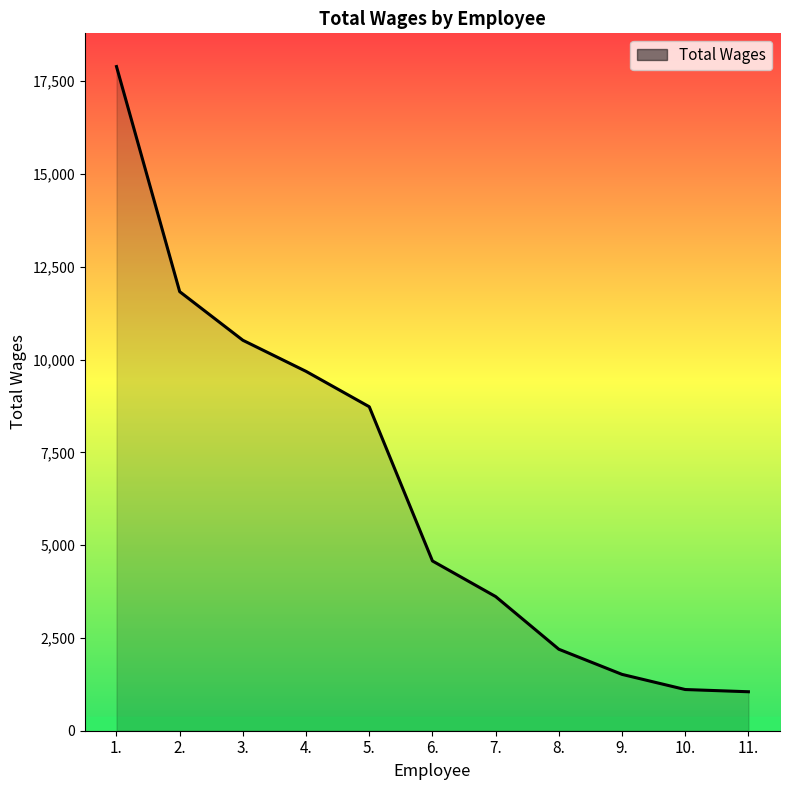

The value at 3. is 15379. True or false?

False